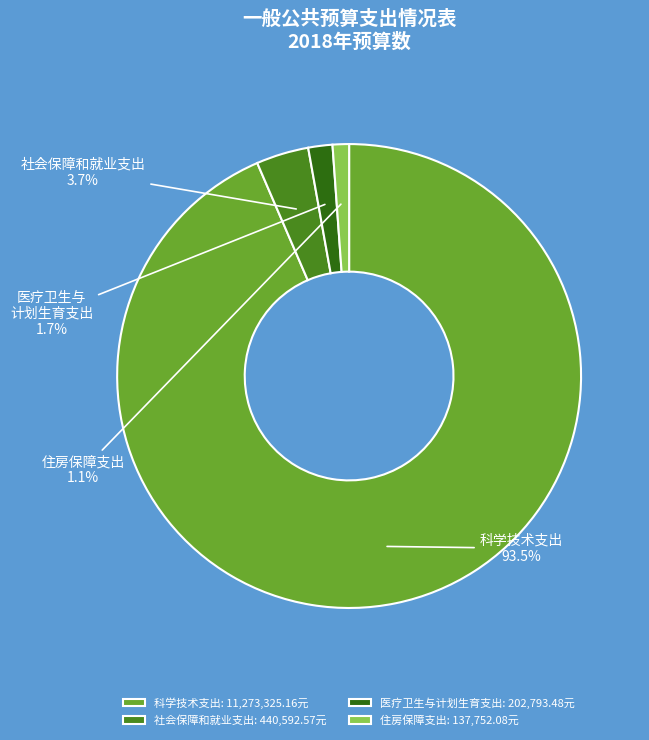

Is there any slice that represents more than half of the pie?

Yes